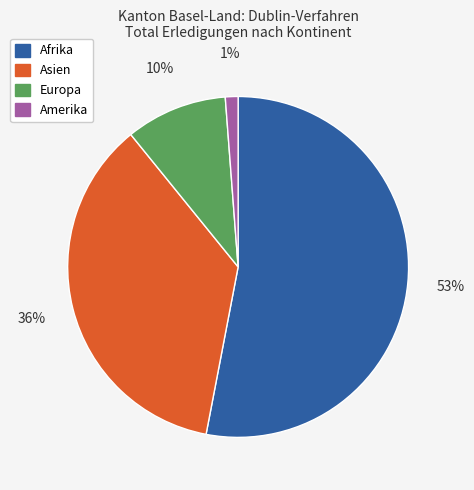

Combined, do Europa and Asien account for over 50%?

No